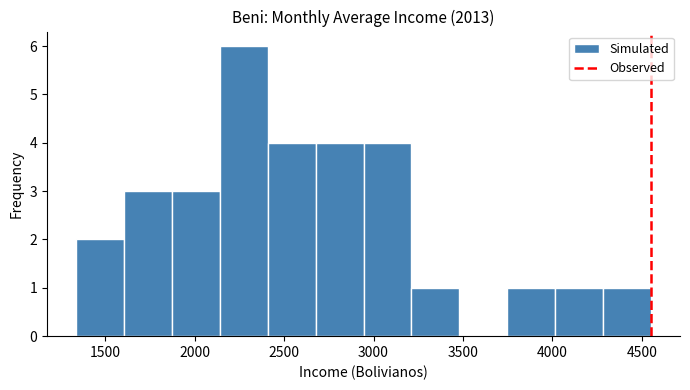

Reading left to right, transcribe this chart: for each bar, give the range it covers on the x-axis and its height. Neither the bar edges nor the heights are printed on the chart, so give them approximately, as read against the axes.

1350 to 1600: 2
1600 to 1850: 3
1850 to 2150: 3
2150 to 2400: 6
2400 to 2700: 4
2700 to 2950: 4
2950 to 3200: 4
3200 to 3500: 1
3500 to 3750: 0
3750 to 4000: 1
4000 to 4300: 1
4300 to 4550: 1